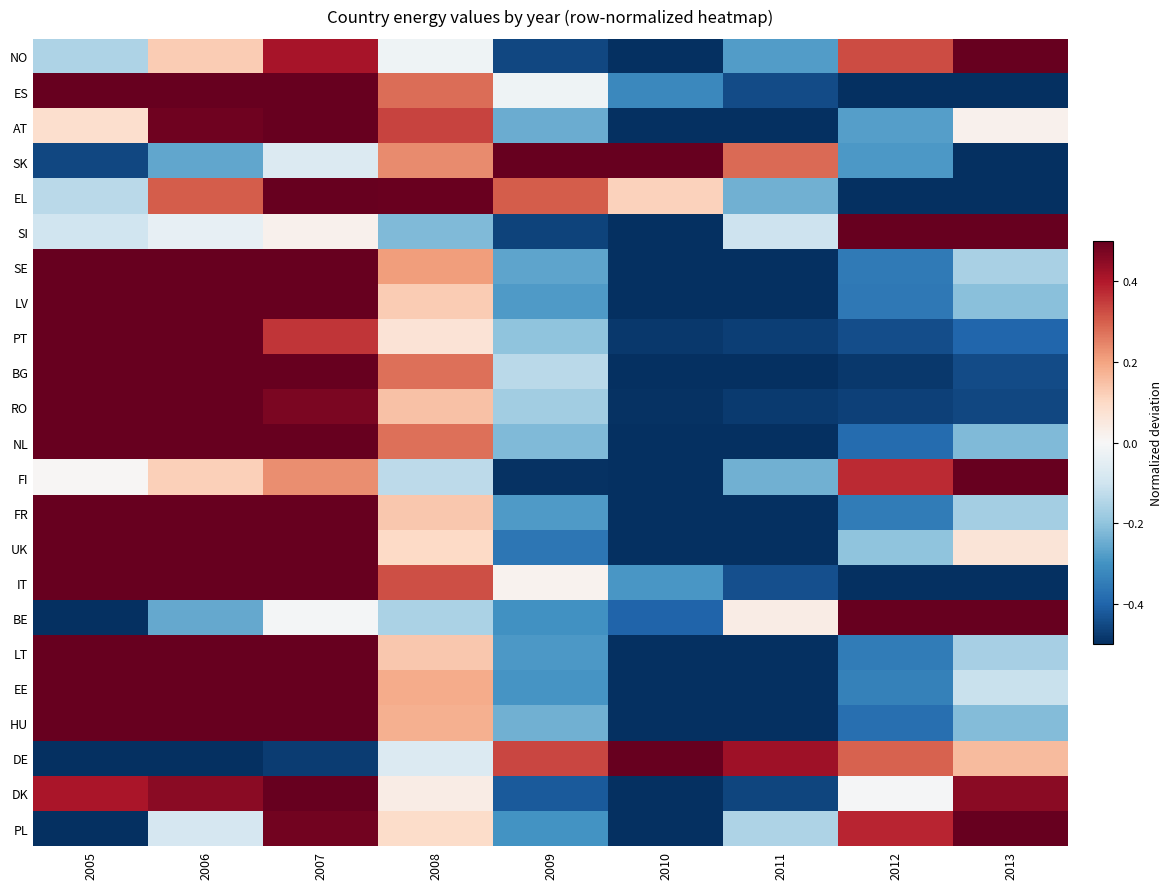

What is the smallest value displayed?

-1.0